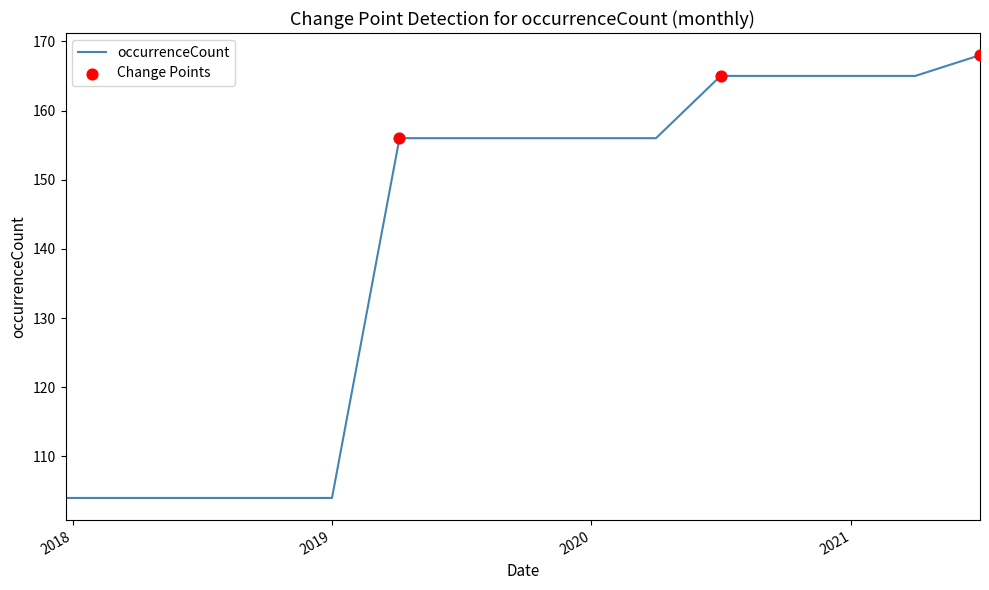

What is the greatest value displayed?

168